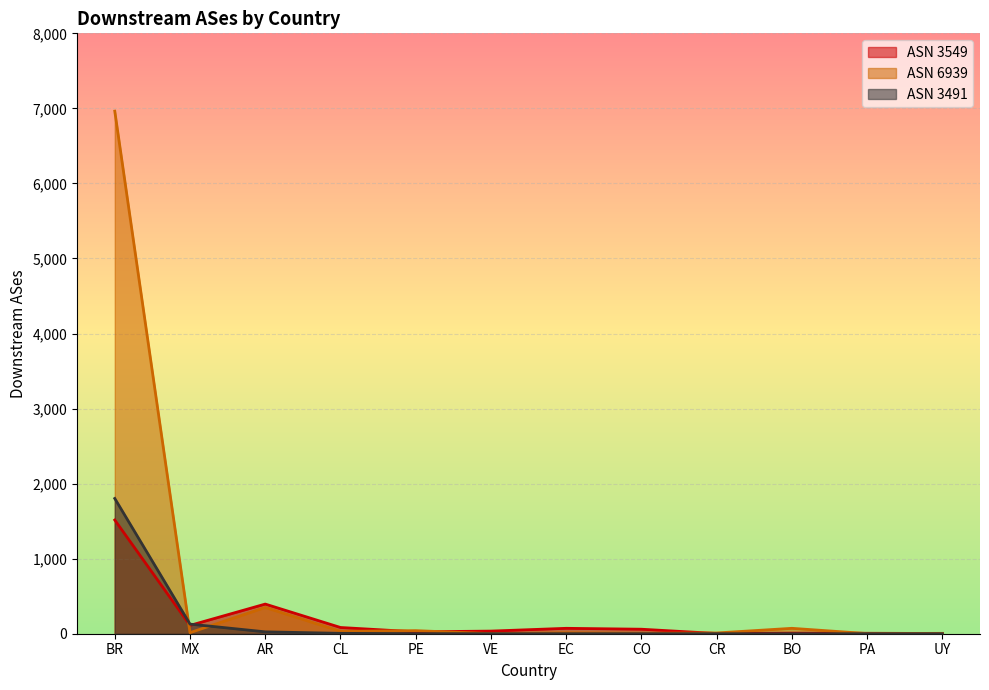

Where do 3549 and 3491 first cross each other?

MX and AR